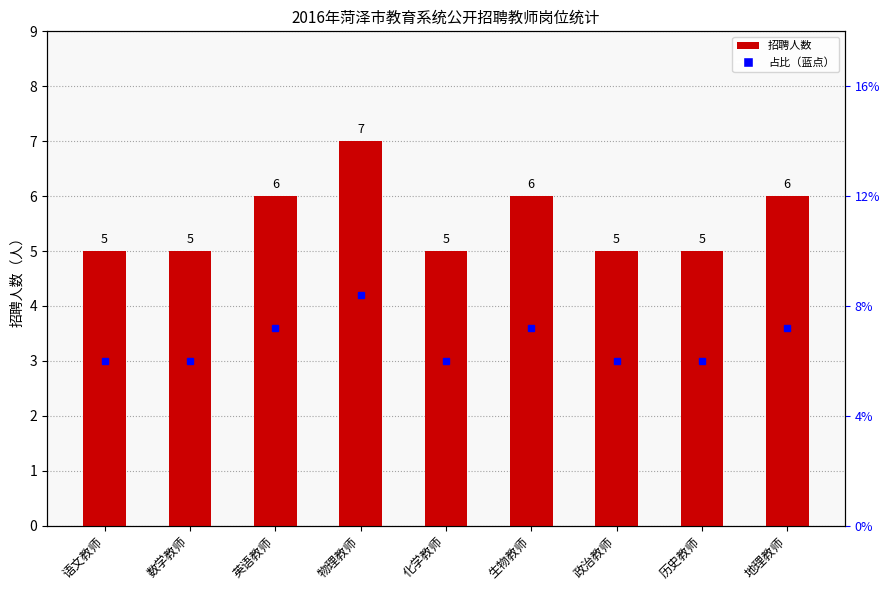

What is the ratio of the value at 物理教师 to the value at 英语教师?

1.2